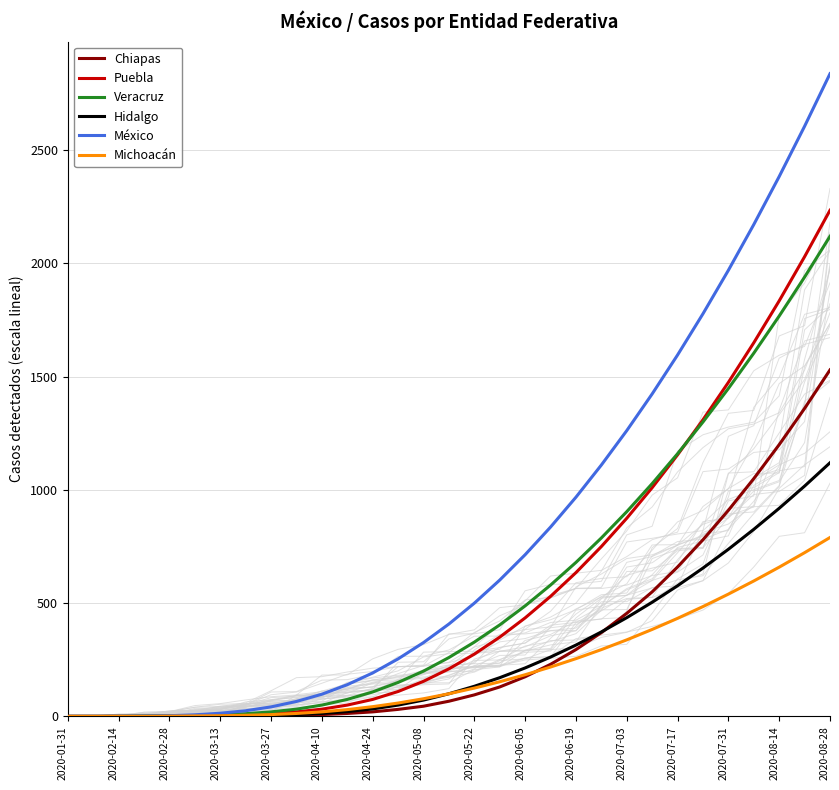

Is the value of Michoacán at 2020-06-19 greater than the value of Puebla at 2020-02-28?

Yes